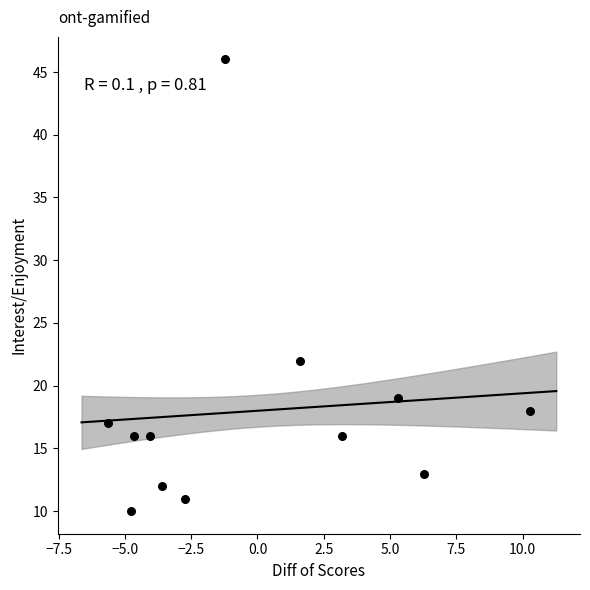

What Y value in the scatter plot is closest to 28?

22